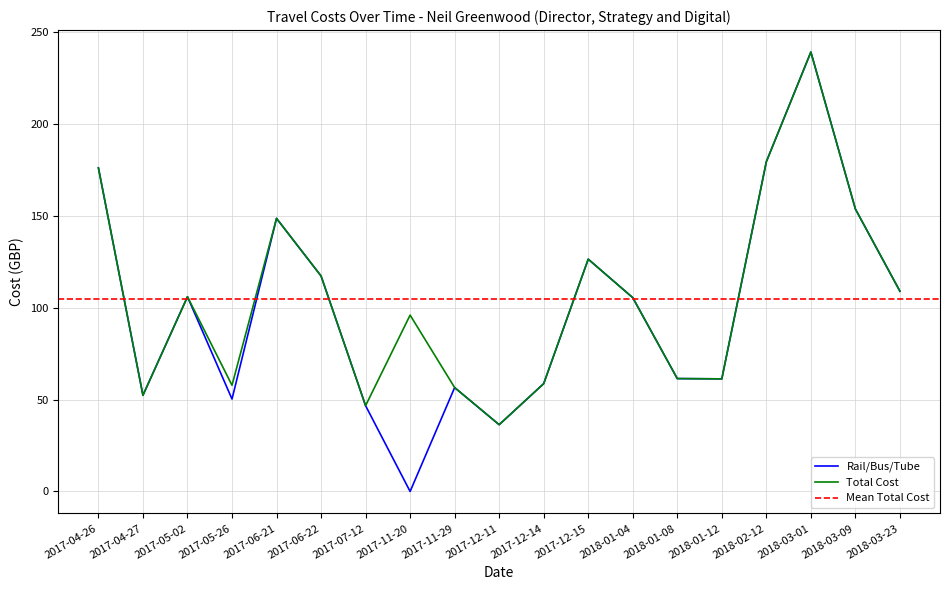

The Total Cost series shows 59.7 at 2018-02-12. True or false?

False